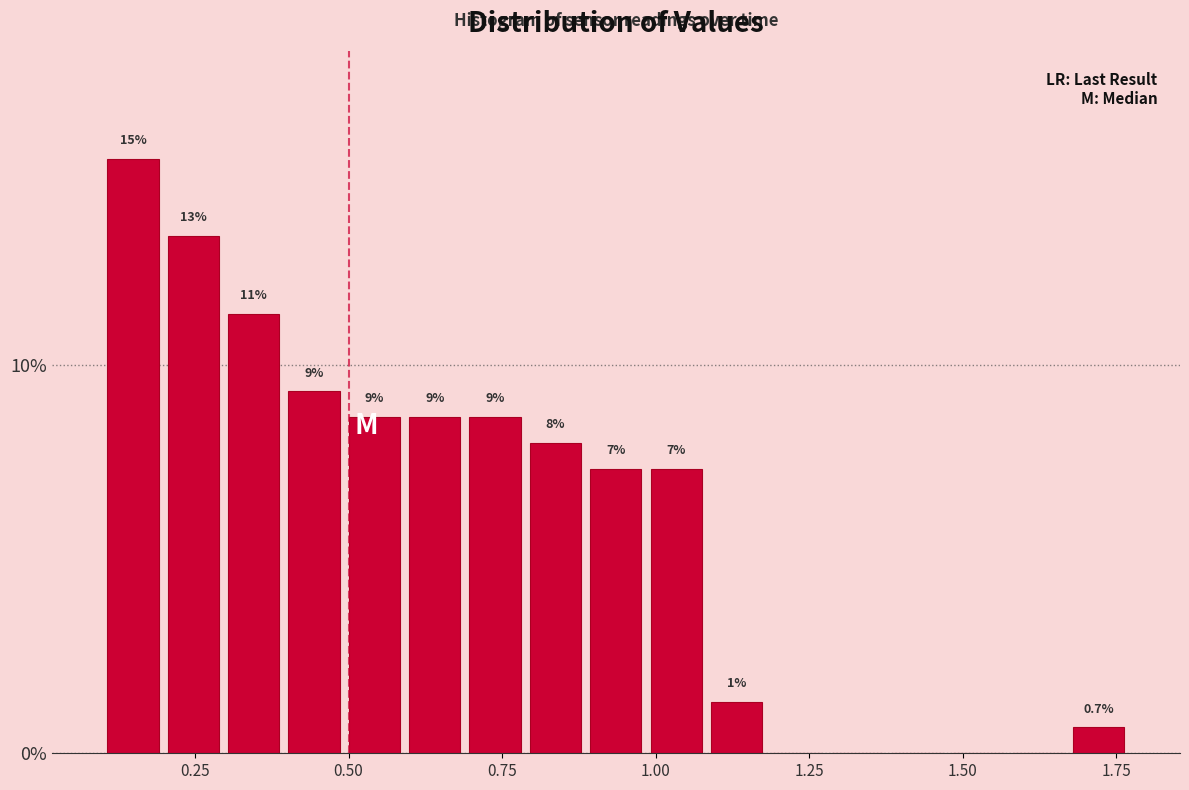

Around what value on the x-axis is the tallest bar? Give the approximate position of its centre, as read against the axis.

0.15